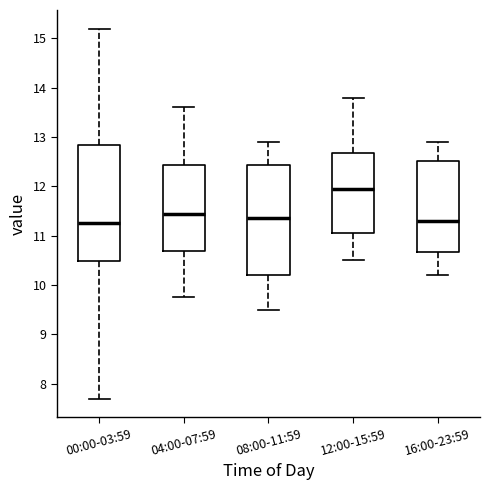

Reading left to right, read every box against the y-axis: the position of its median line, the range the box covers, and the ends of its whiskers. The values are not printed on the chart, so give them approximately, as read against the axis.

00:00-03:59: median 11.3, box 10.5 to 12.8, whiskers 7.7 to 15.2
04:00-07:59: median 11.5, box 10.7 to 12.4, whiskers 9.8 to 13.6
08:00-11:59: median 11.4, box 10.2 to 12.4, whiskers 9.5 to 12.9
12:00-15:59: median 12.0, box 11.1 to 12.7, whiskers 10.5 to 13.8
16:00-23:59: median 11.3, box 10.7 to 12.5, whiskers 10.2 to 12.9